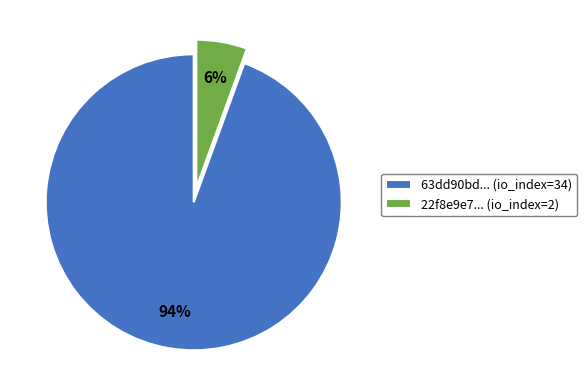

What percentage is the 63dd90bd... (io_index=34) slice, to the nearest percent?

94%